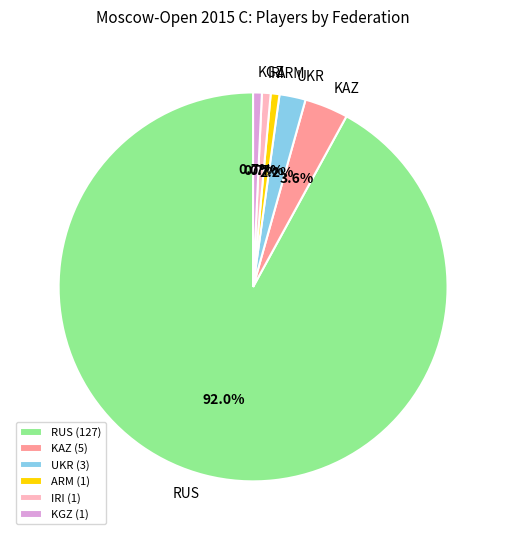

Approximately how many times larger is the value at RUS compared to KGZ?

127.0